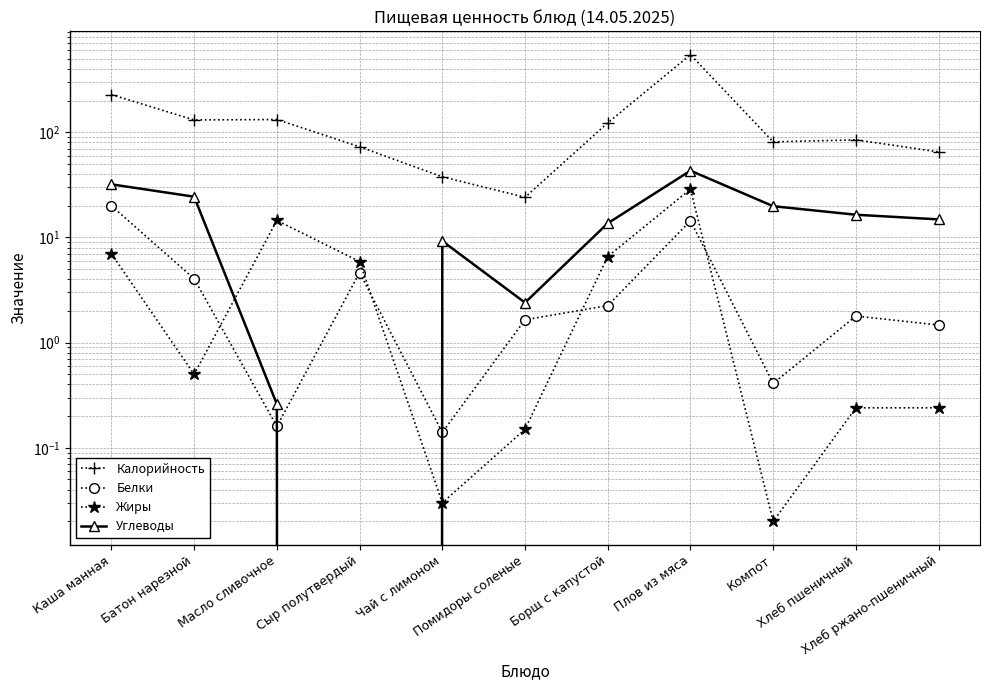

True or false: Углеводы has a value of 43.1 at Плов из мяса.

True